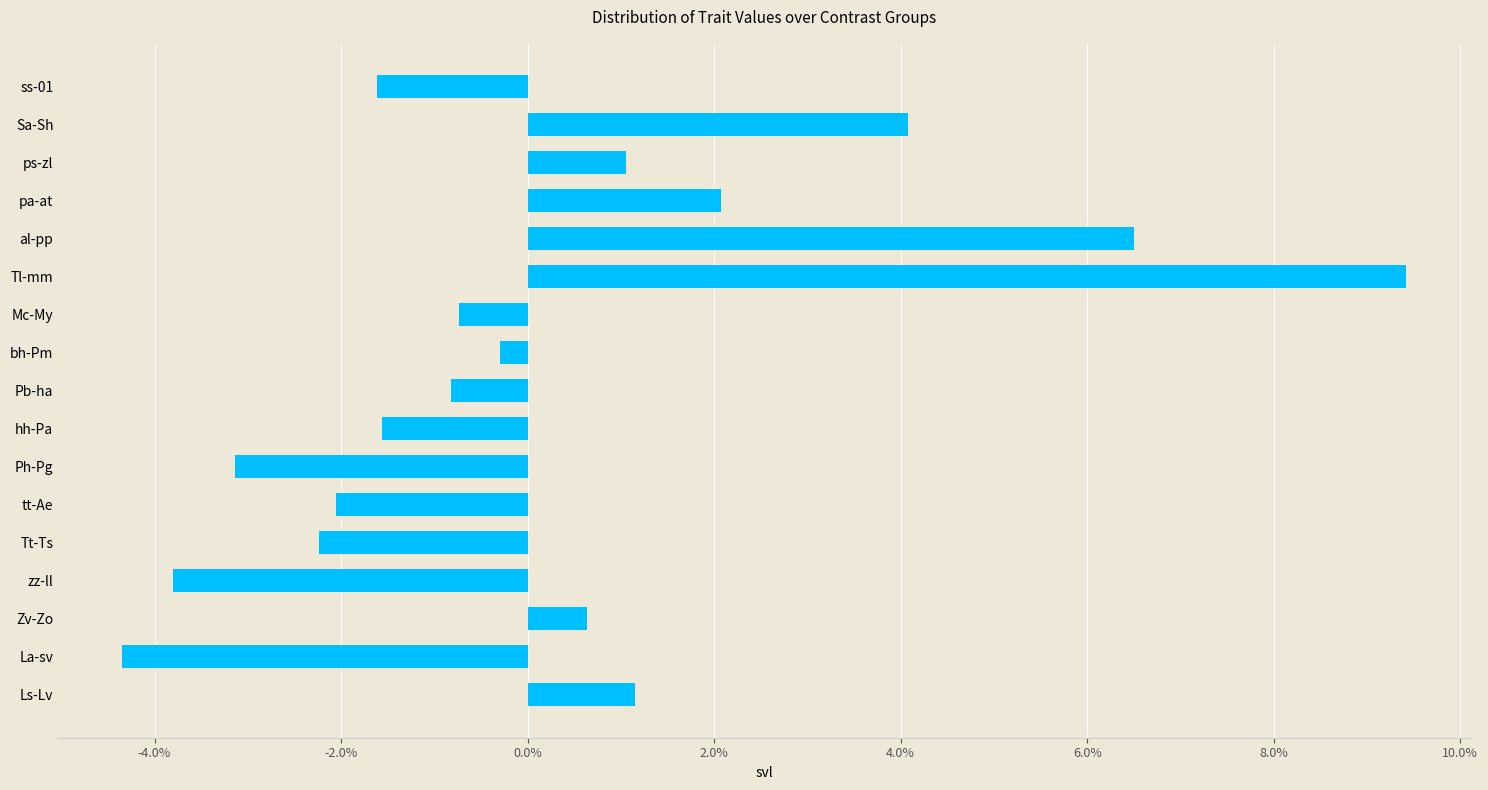

How many negative values are there?

10